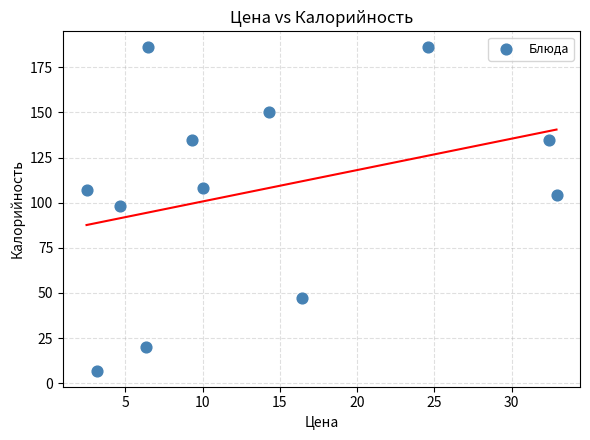

What Y value in the scatter plot is closest to 96?

98.0